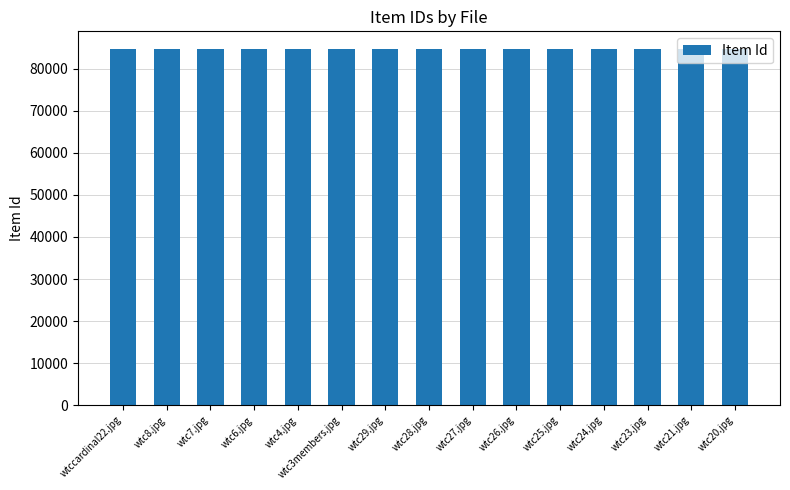

Is it true that the value at wtc28.jpg is 84634?

True